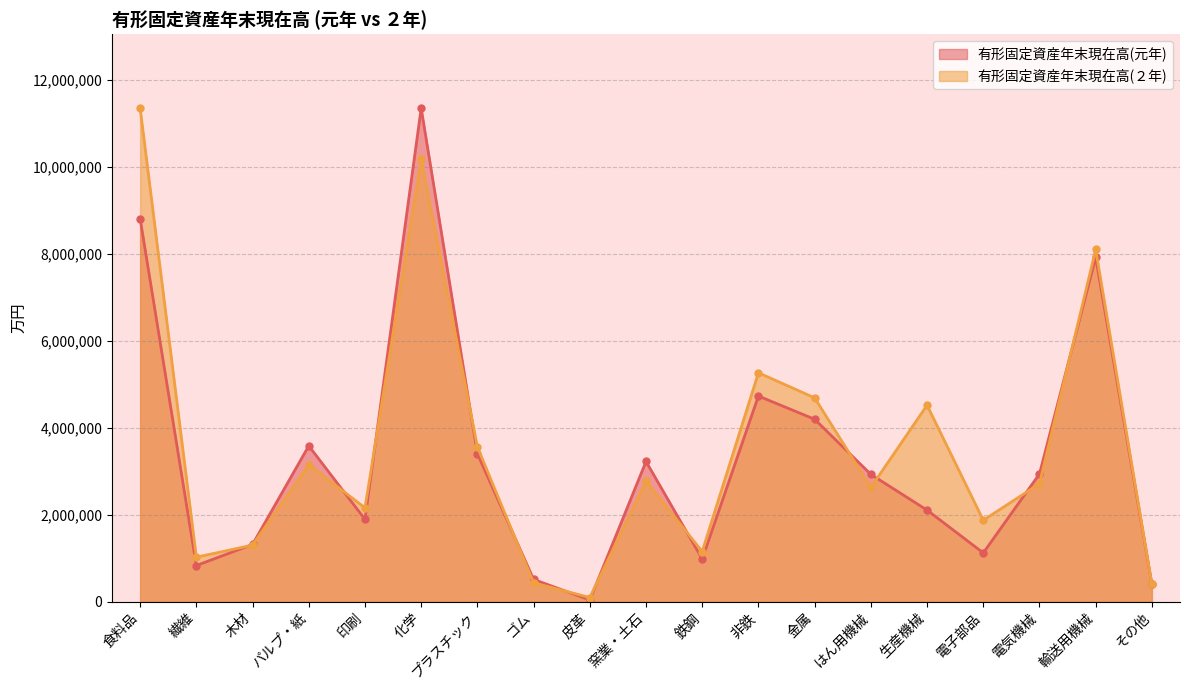

How many intersections are there between 有形固定資産年末現在高(元年) and 有形固定資産年末現在高(２年)?

13